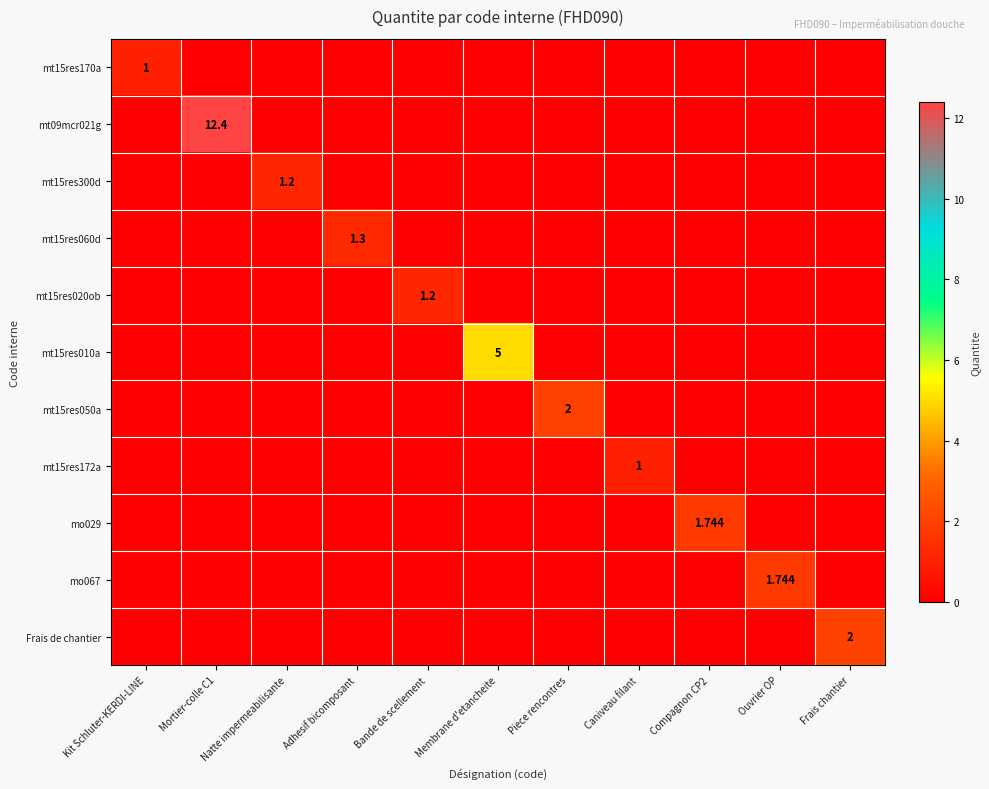

Rank the series by their maximum value, from lowest to highest.

mt15res170a, mt15res172a, mt15res300d, mt15res020ob, mt15res060d, mo029, mo067, mt15res050a, Frais de chantier, mt15res010a, mt09mcr021g